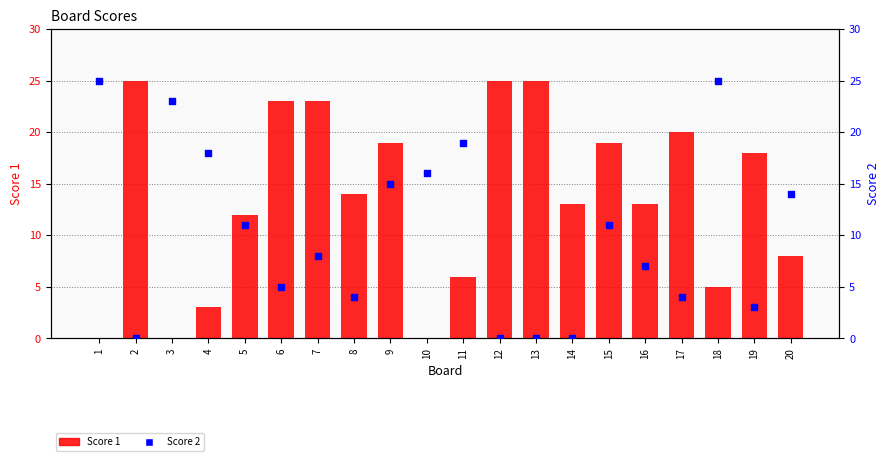

Is the value of Score 1 at 5 greater than the value of Score 2 at 12?

Yes